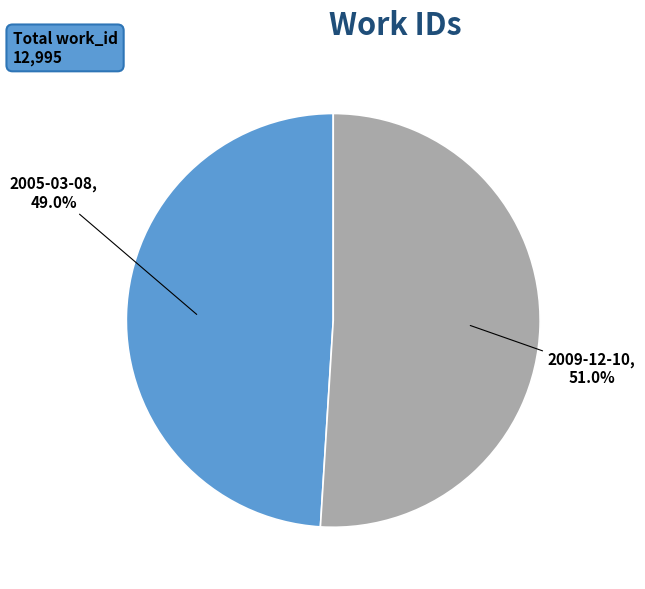

Combined, do 2009-12-10 and 2005-03-08 account for over 50%?

Yes